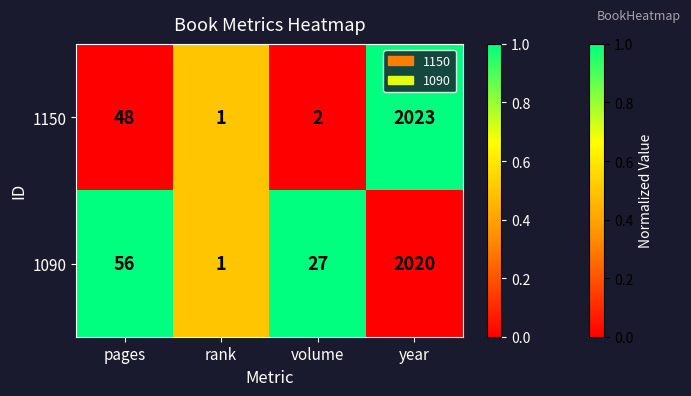

Read the 1150 value at pages, to the nearest 10.

50